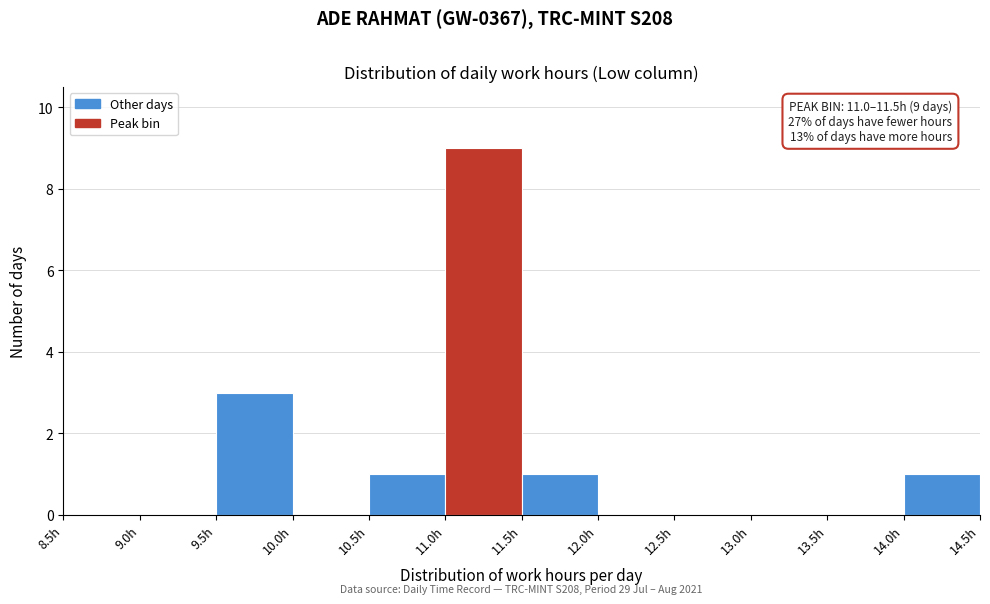

Over which range of the x-axis is the bar tallest?

11.0 to 11.5